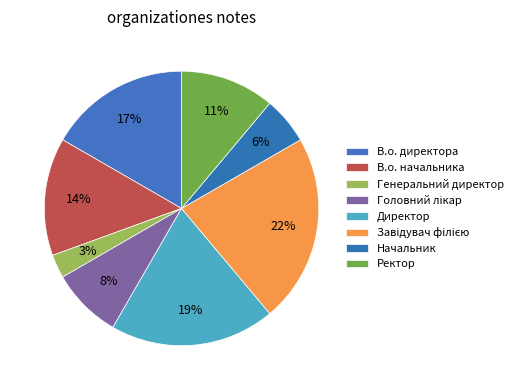

Which has a higher value, Генеральний директор or Директор?

Директор